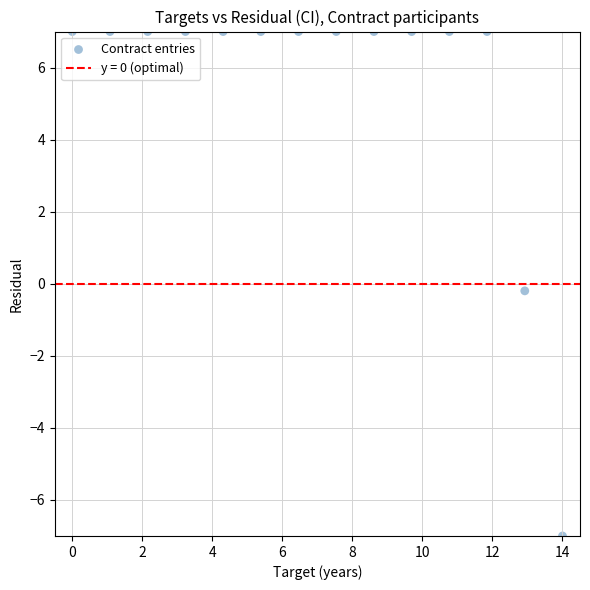

What is the range of X values (max minus min)?

14.0